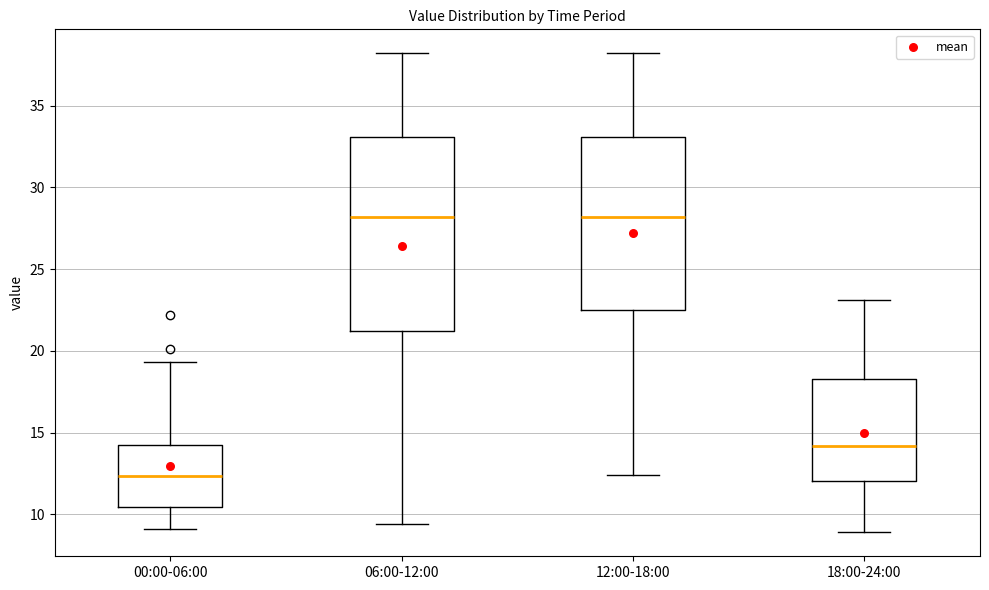

Reading left to right, transcribe this box plot: for each box, give where its median line is, the range the box spans, and where its two whiskers end, as read against the y-axis. The values are not printed on the chart, so give them approximately, as read against the axis.

00:00-06:00: median 12.5, box 10.5 to 14.0, whiskers 9.0 to 19.5
06:00-12:00: median 28.0, box 21.0 to 33.0, whiskers 9.5 to 38.0
12:00-18:00: median 28.0, box 22.5 to 33.0, whiskers 12.5 to 38.0
18:00-24:00: median 14.0, box 12.0 to 18.5, whiskers 9.0 to 23.0